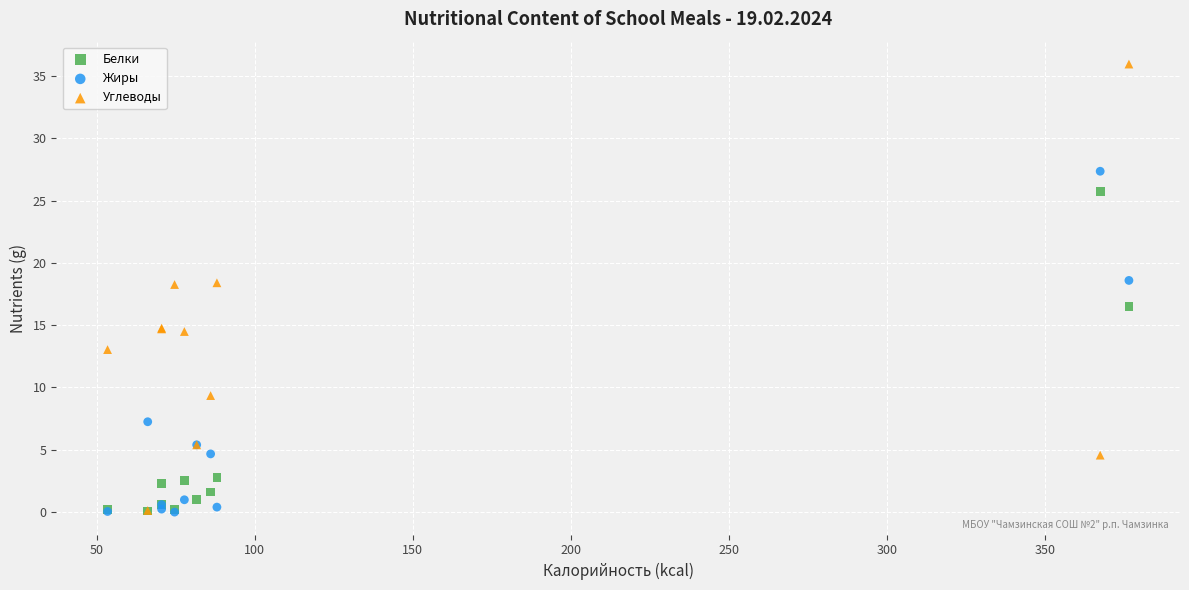

Across all series, what Y value is closest to 17?

16.5